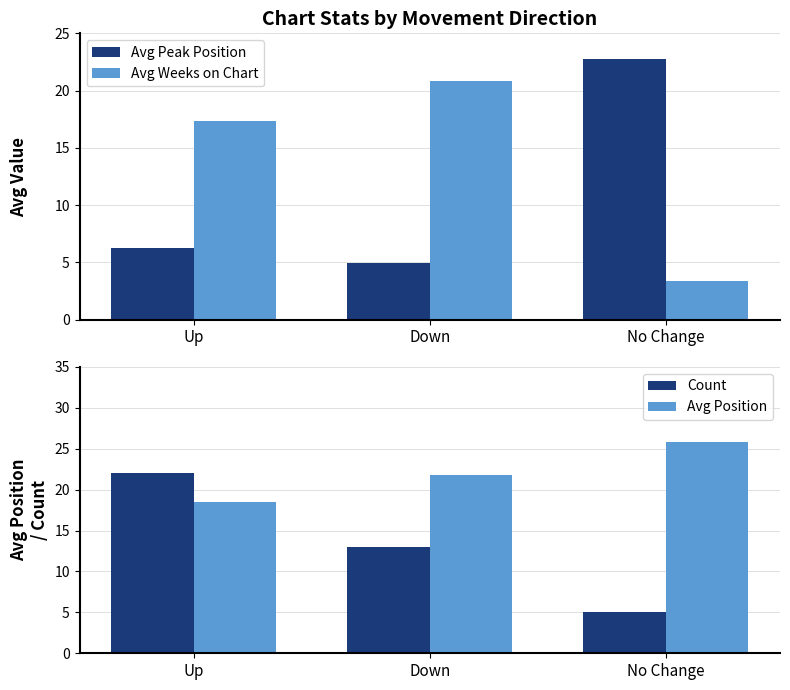

At how many categories does at least one series exceed 11?

3